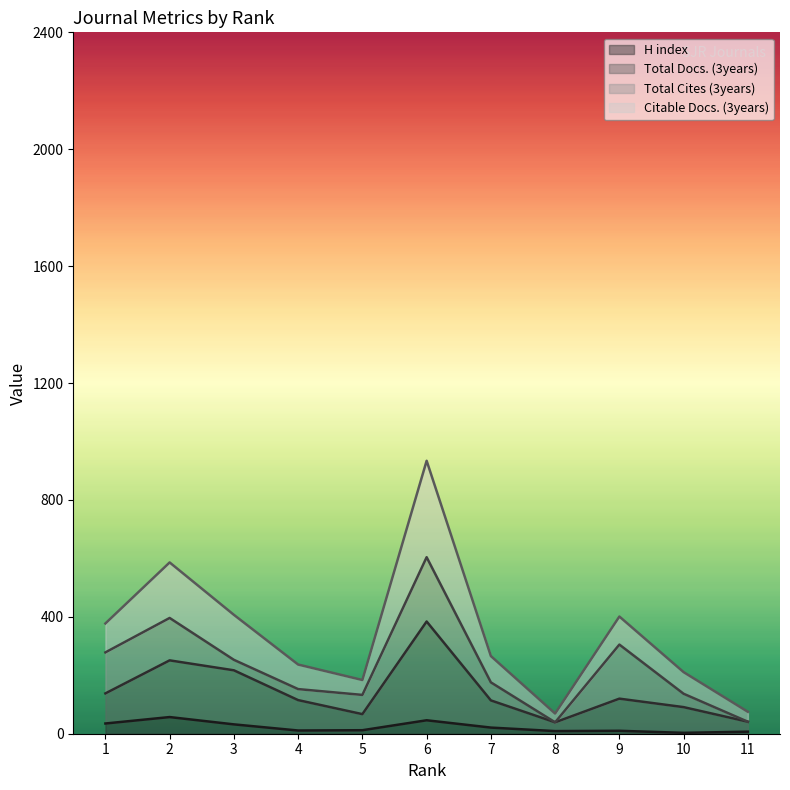

Between 4 and 8, which is larger?

4